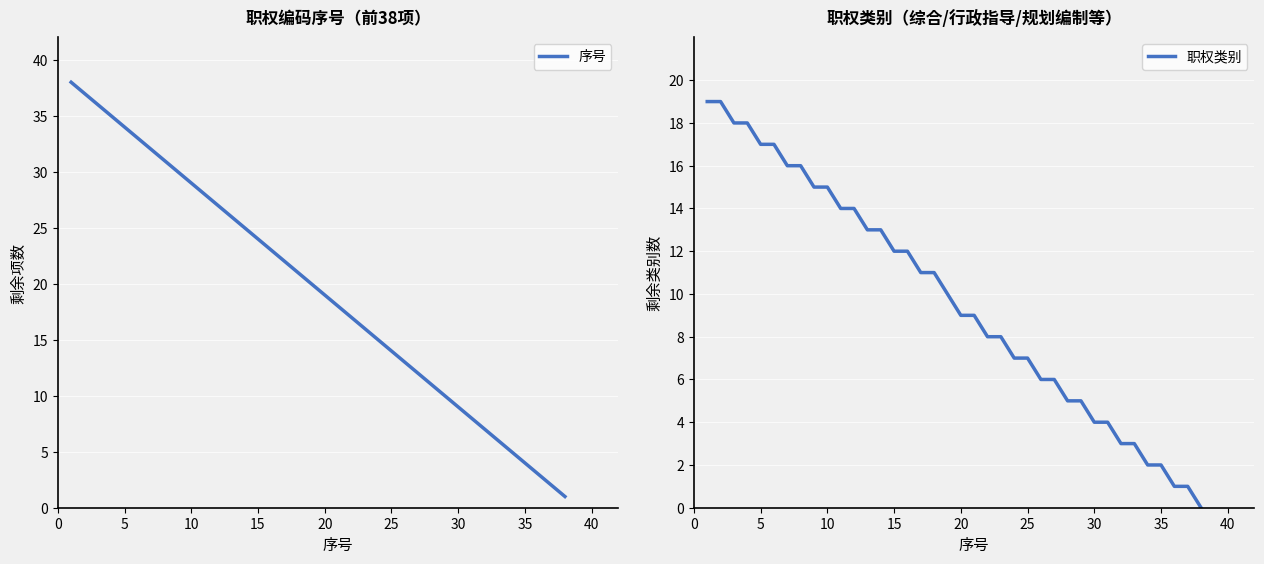

At 15, list the series in order from largest to smallest.

序号, 职权类别